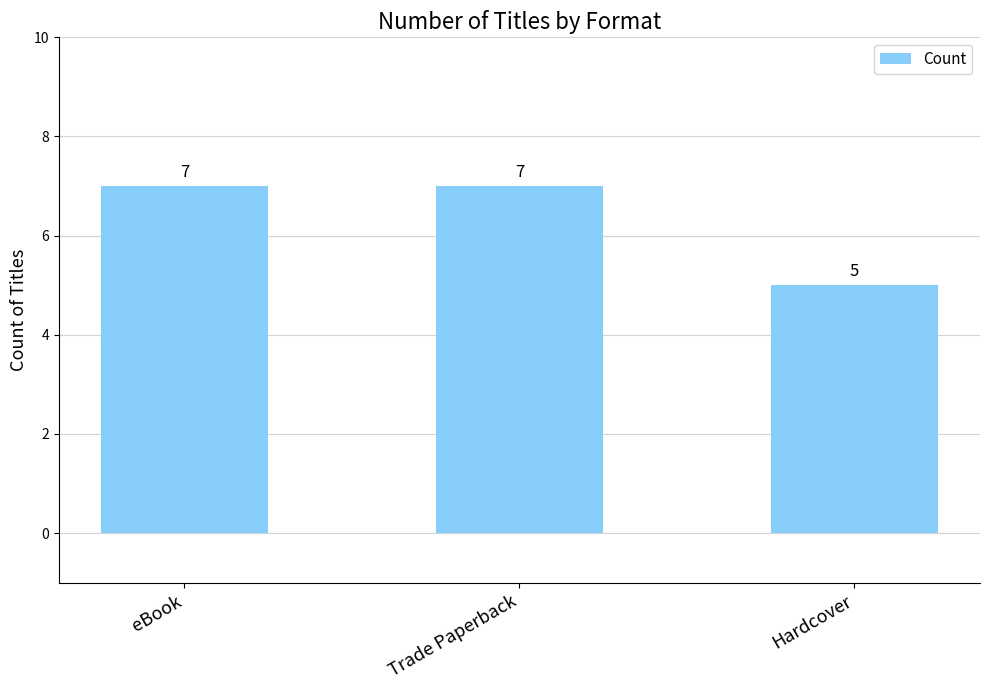

What is the sum of the values at eBook and Trade Paperback?

14